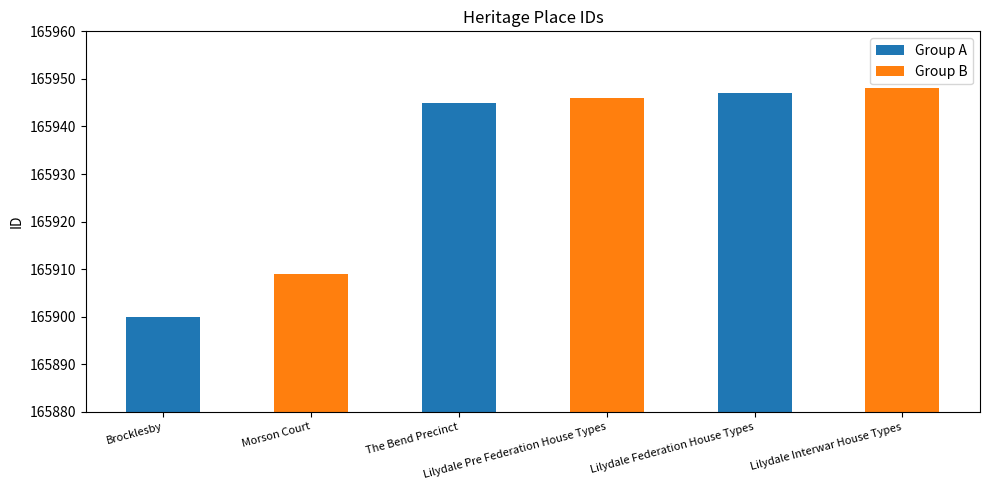

The chart shows a value of 165945 at The Bend Precinct. True or false?

True